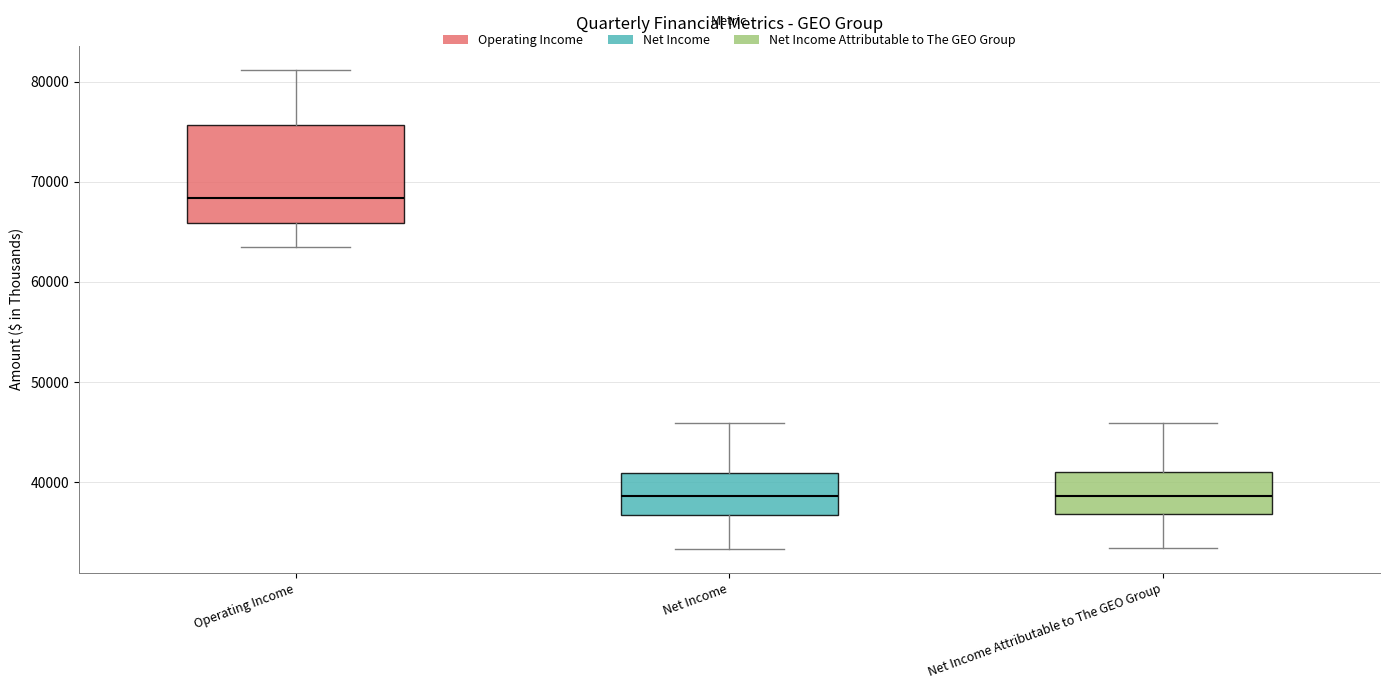

Which box has the highest median line?

Operating Income